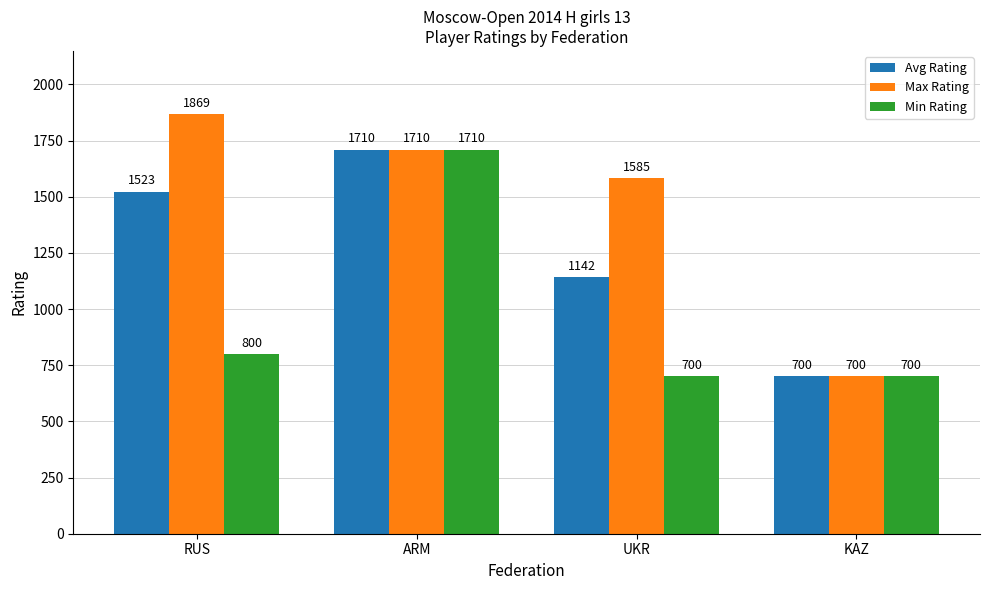

What is the spread (max minus min) of values at UKR?

885